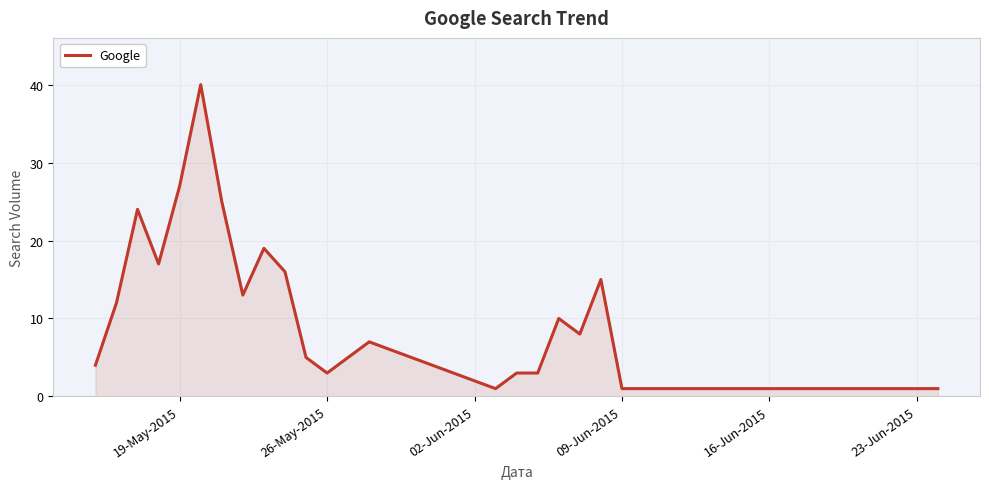

What is the difference between the maximum and minimum values?

39